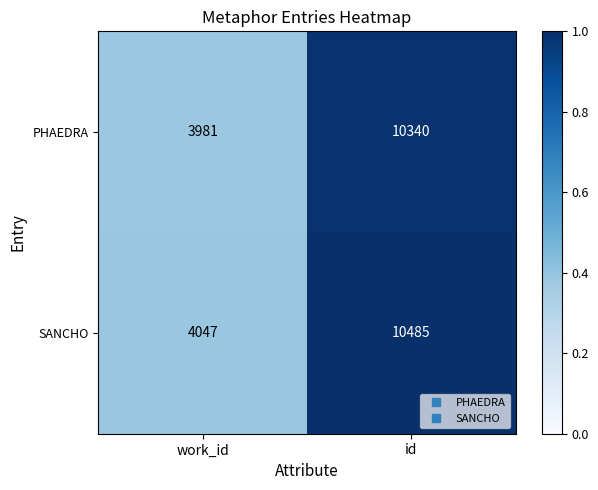

What is the difference between the maximum and minimum values in the SANCHO series?

6438